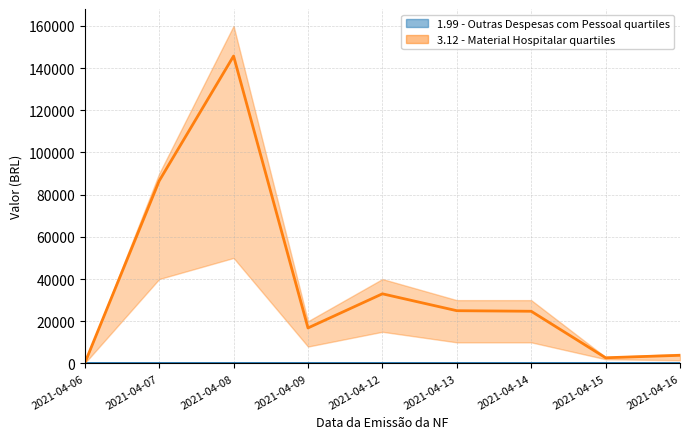

What is the ratio of the value at 2021-04-08 to the value at 2021-04-07?

1.7